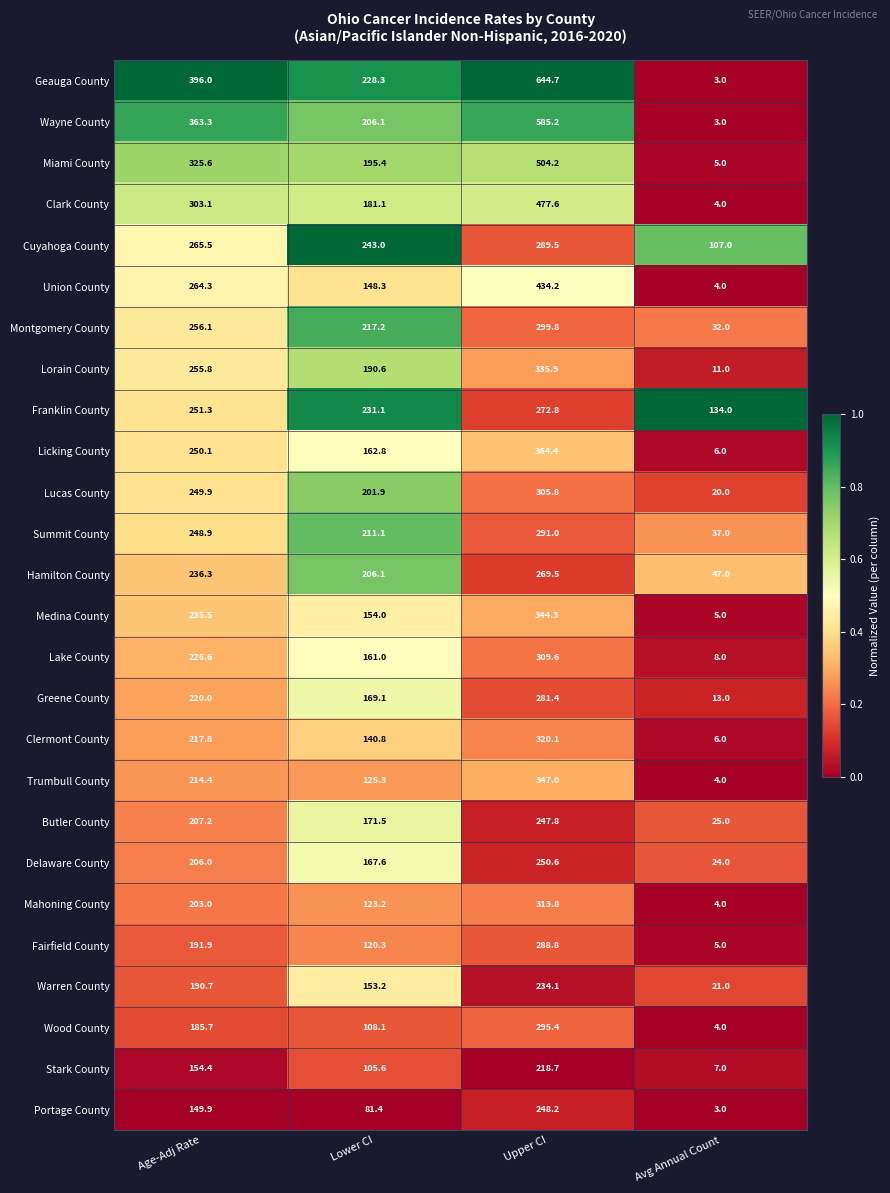

True or false: Trumbull County has a value of 347.0 at Upper CI.

True